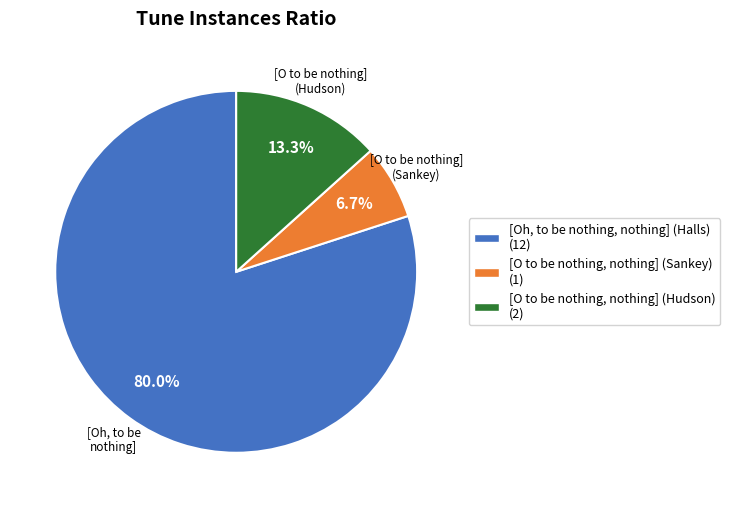

How many slices are in this pie chart?

3